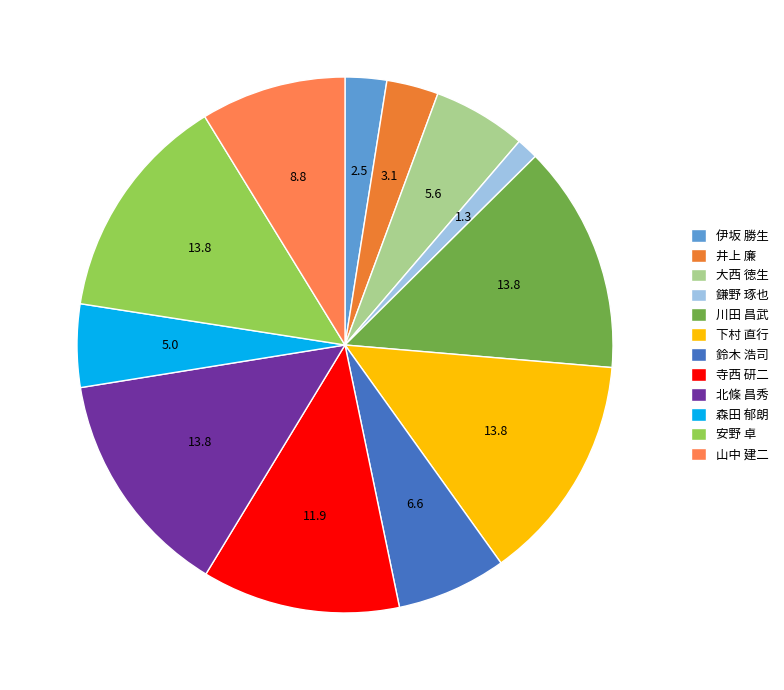

To the nearest percent, what is the average slice percentage?

8%